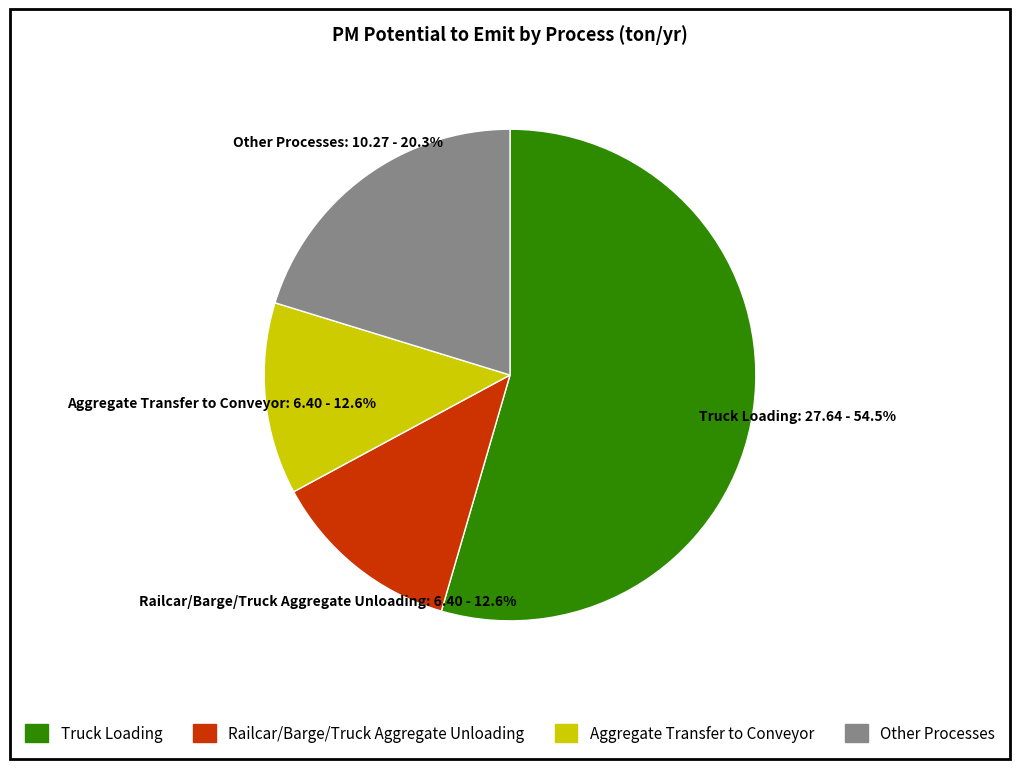

Is there a majority slice in this chart?

Yes